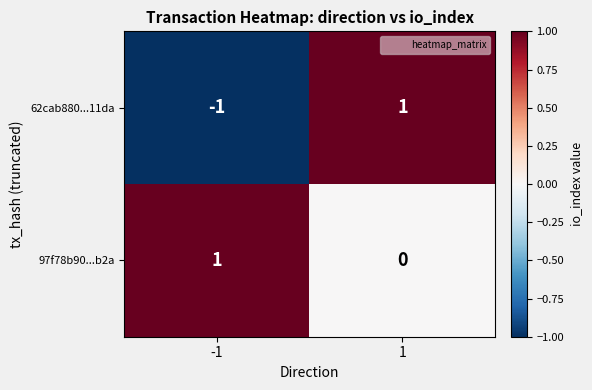

Is the value of 97f78b90...b2a at 1 greater than the value of 62cab880...11da at 1?

No